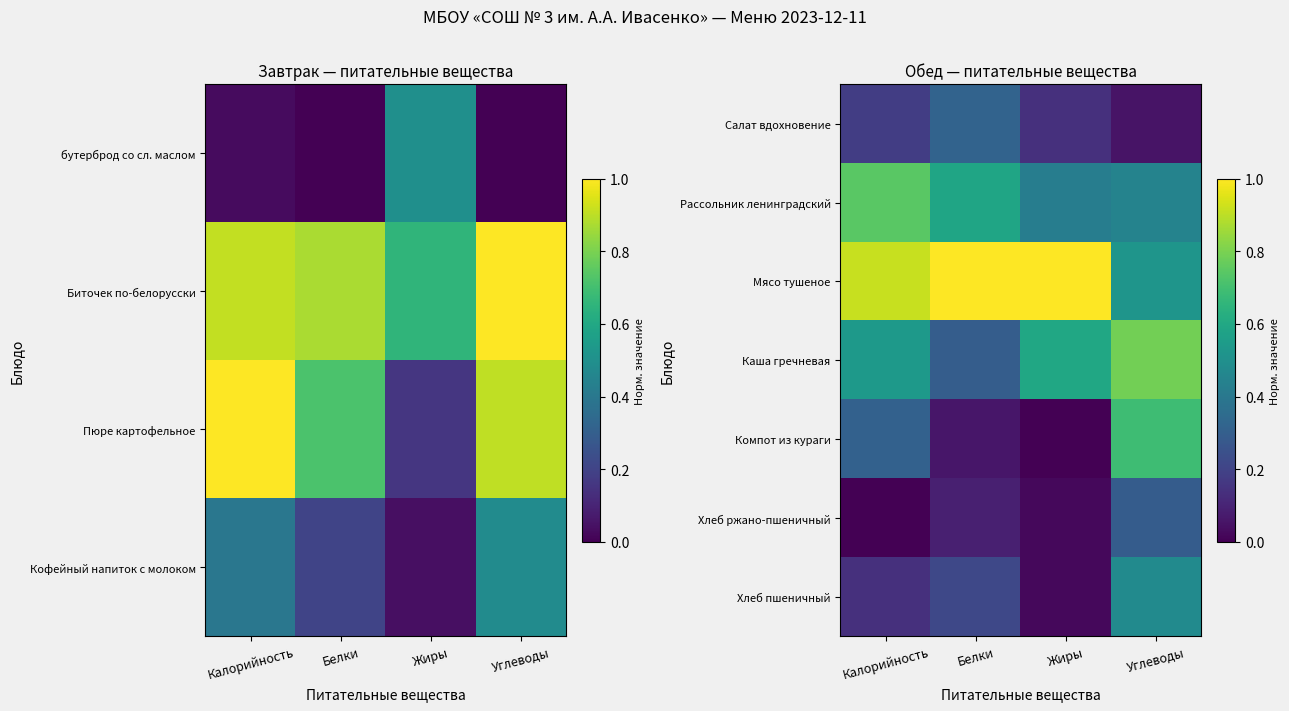

Rank the categories by Каша гречневая value from lowest to highest.

Белки, Калорийность, Жиры, Углеводы